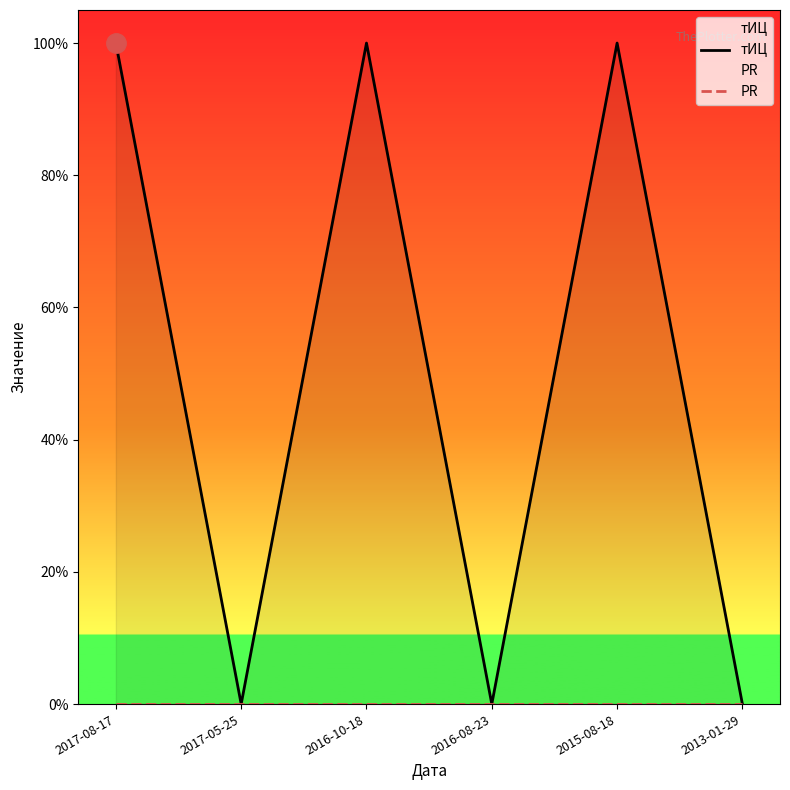

True or false: PR has more than 2 points higher than both neighbors.

False